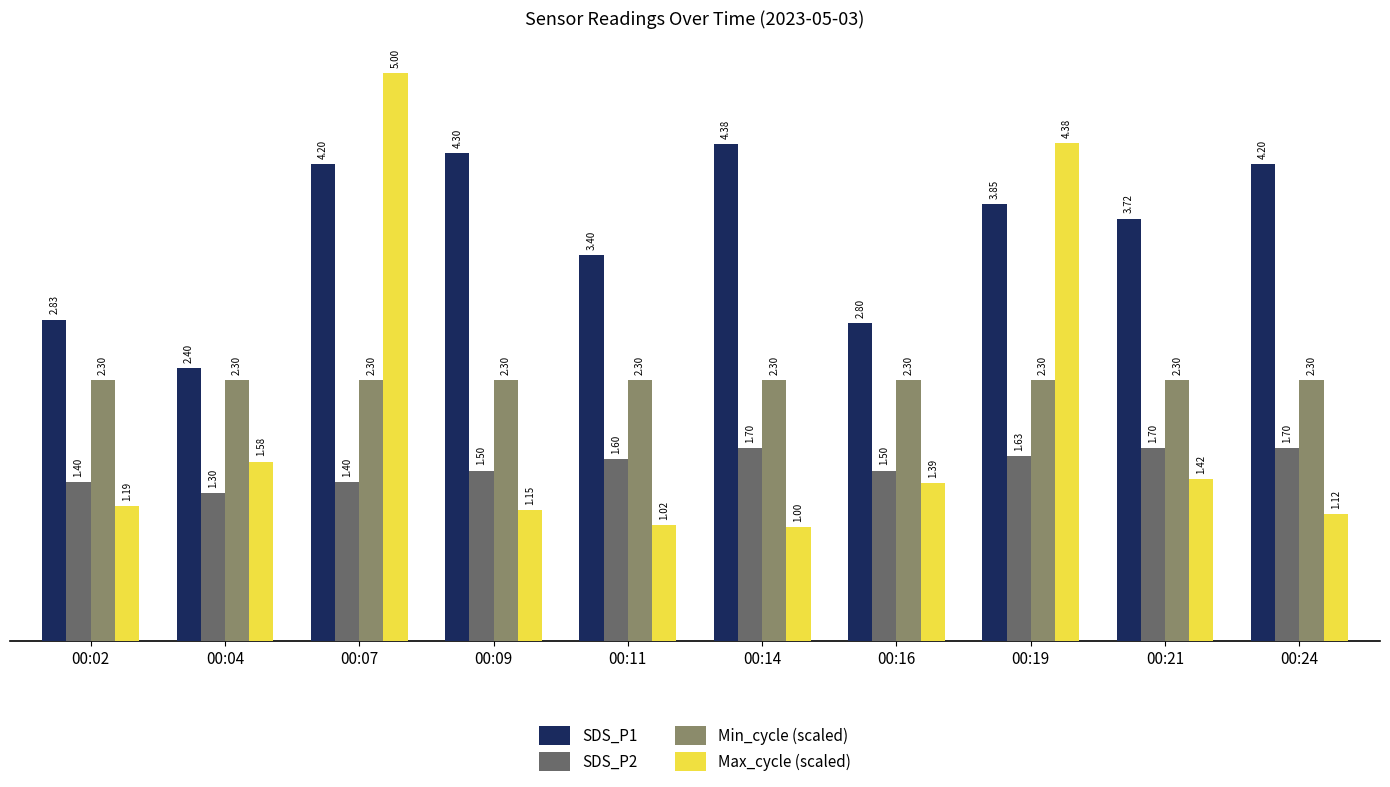

What is the difference between the second highest and second lowest values in the Max_cycle (scaled) series?

3.4